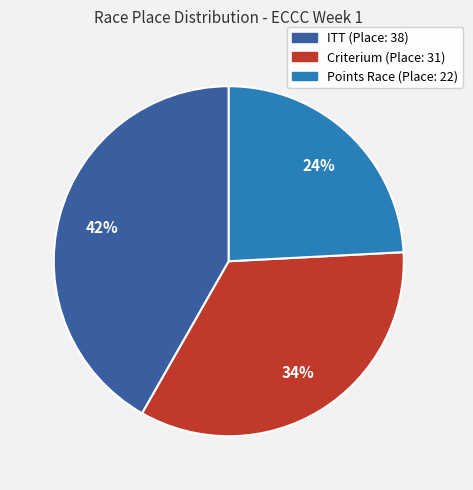

Is there a majority slice in this chart?

No